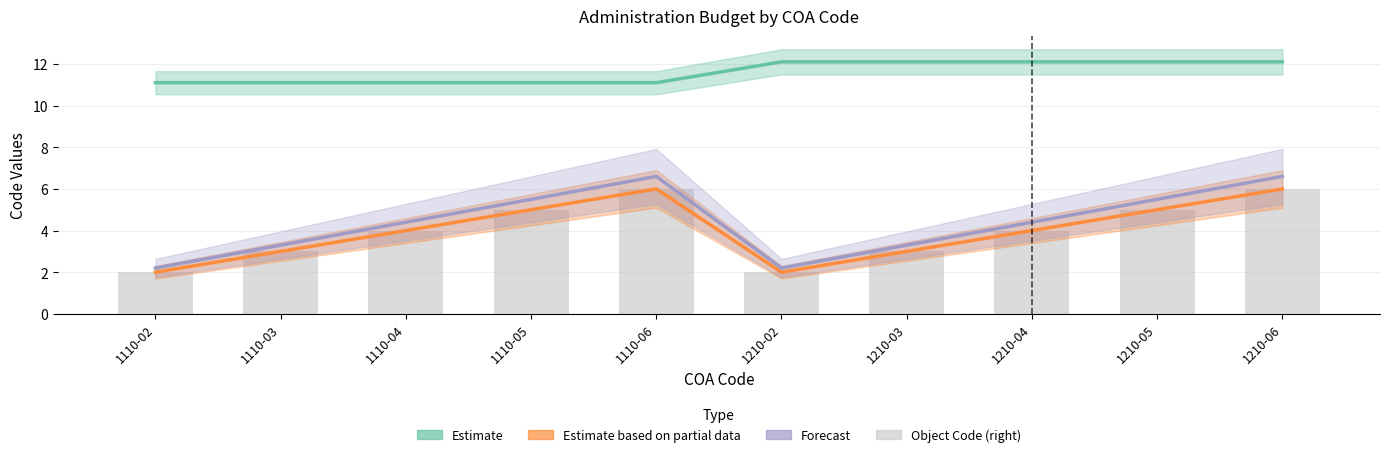

At which category does the chart reach its minimum across all series?

1110-02